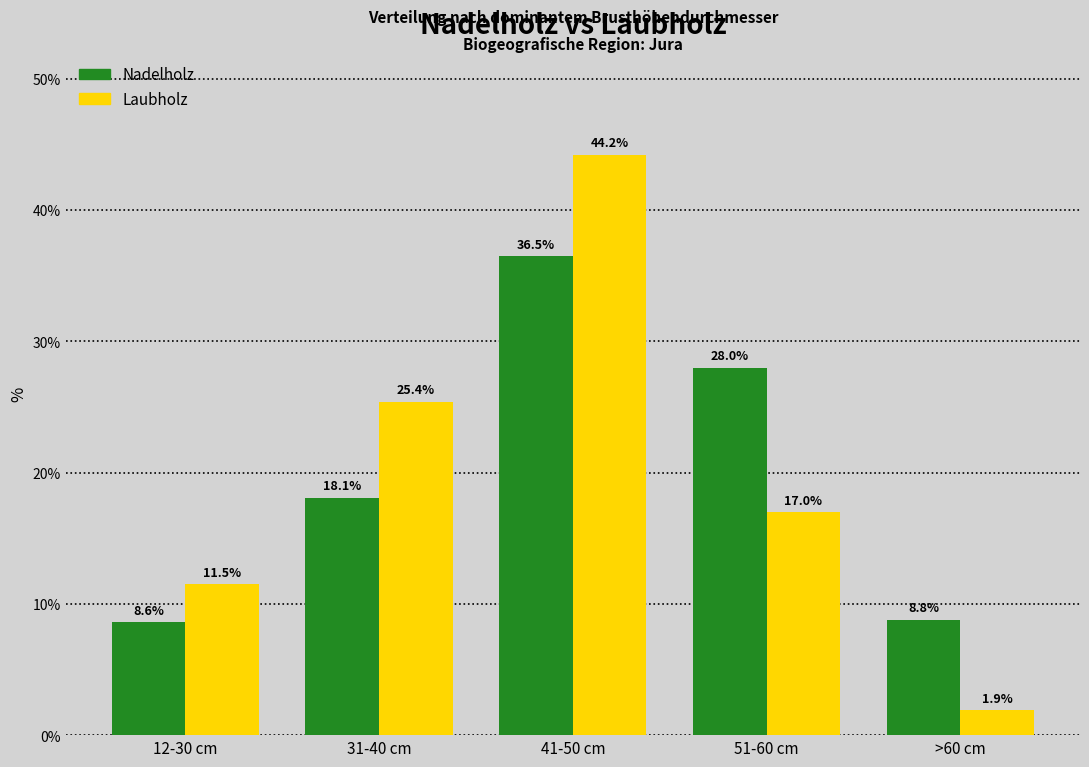

Reading right to left, extract all data points from this chart.

Nadelholz: 8.8	28.0	36.5	18.1	8.6
Laubholz: 1.9	17.0	44.2	25.4	11.5